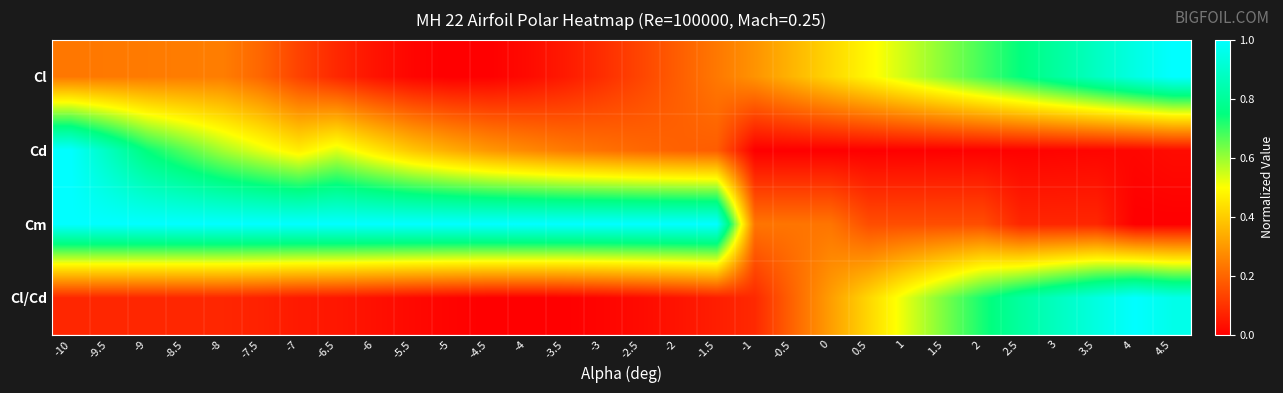

At which category is the sum across all series the highest?

-10